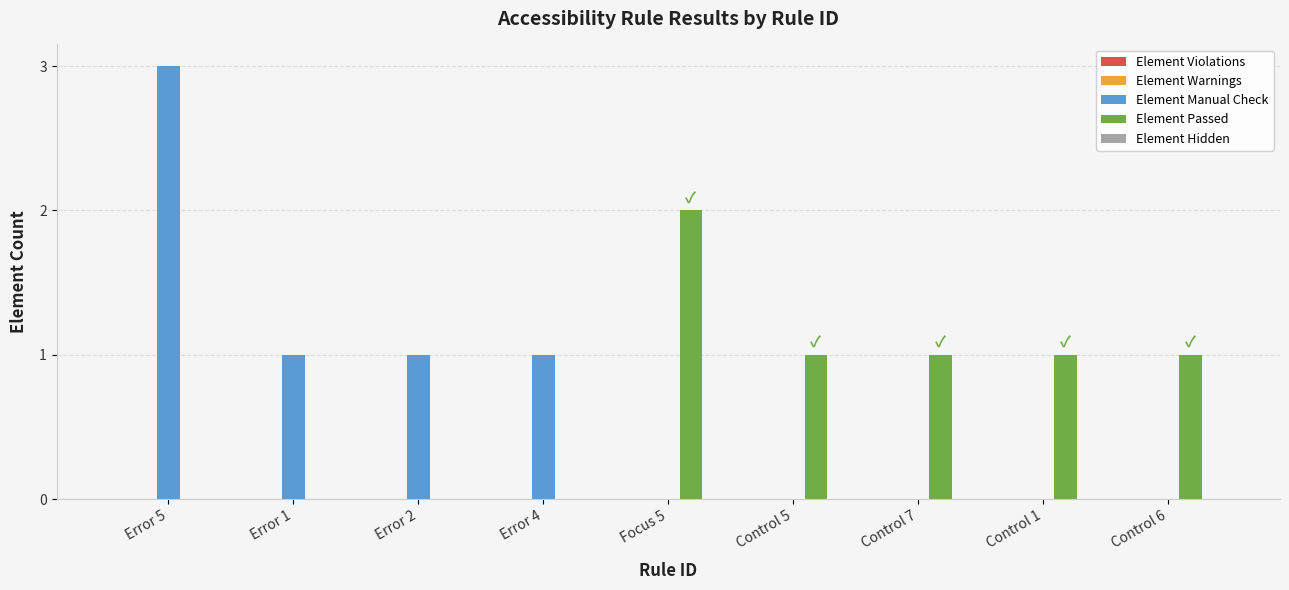

Count the Element Passed values in the range 0 to 1.

8